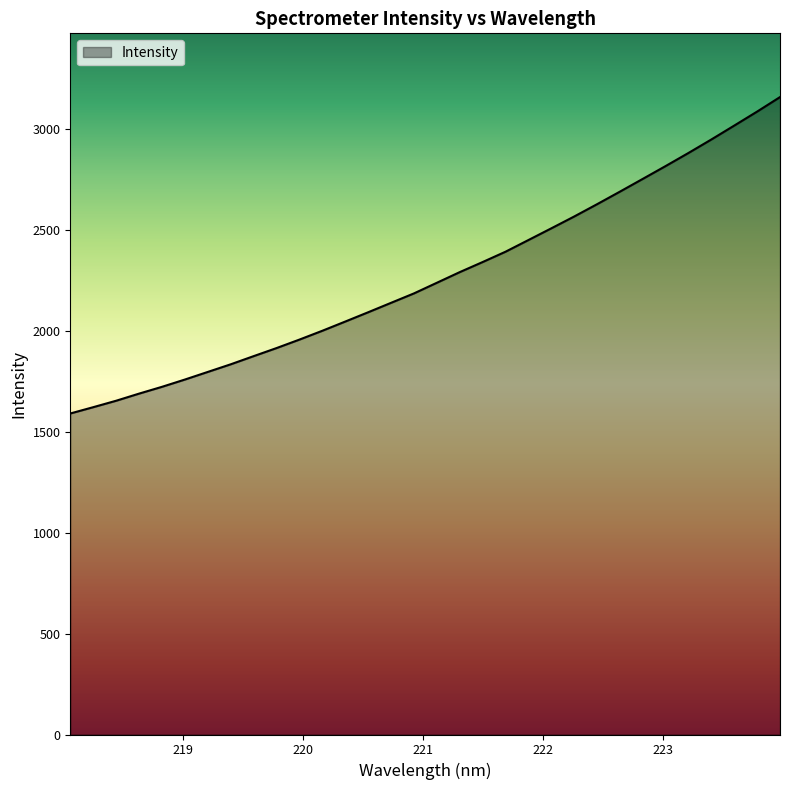

What is the smallest value displayed?

1591.2